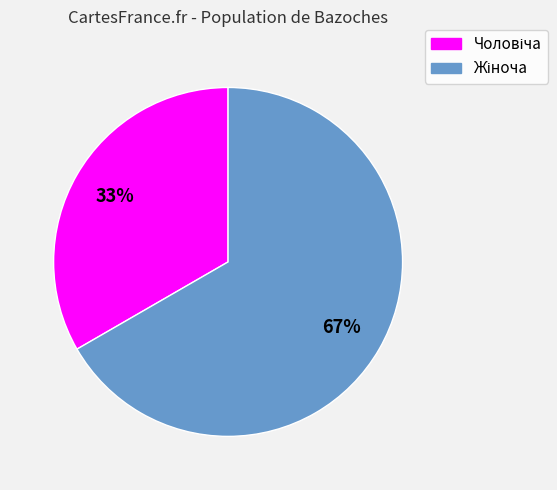

To the nearest percent, what is the average slice percentage?

50%